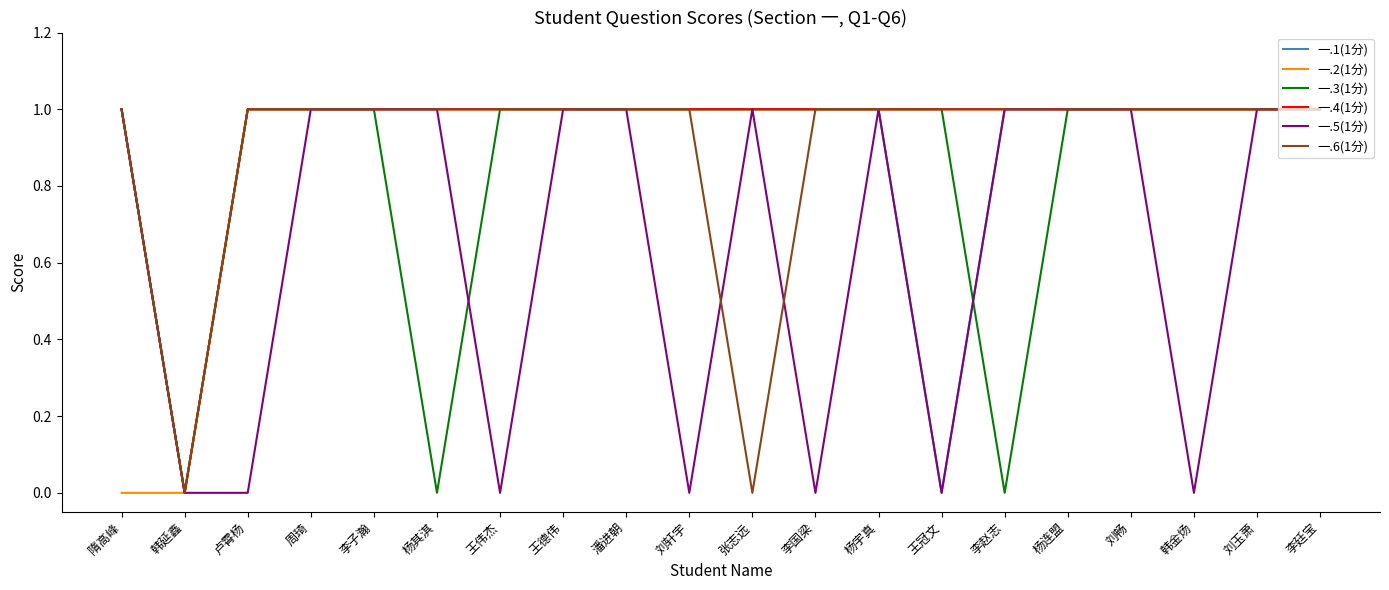

What is the difference between the maximum and minimum values in the 一.3(1分) series?

1